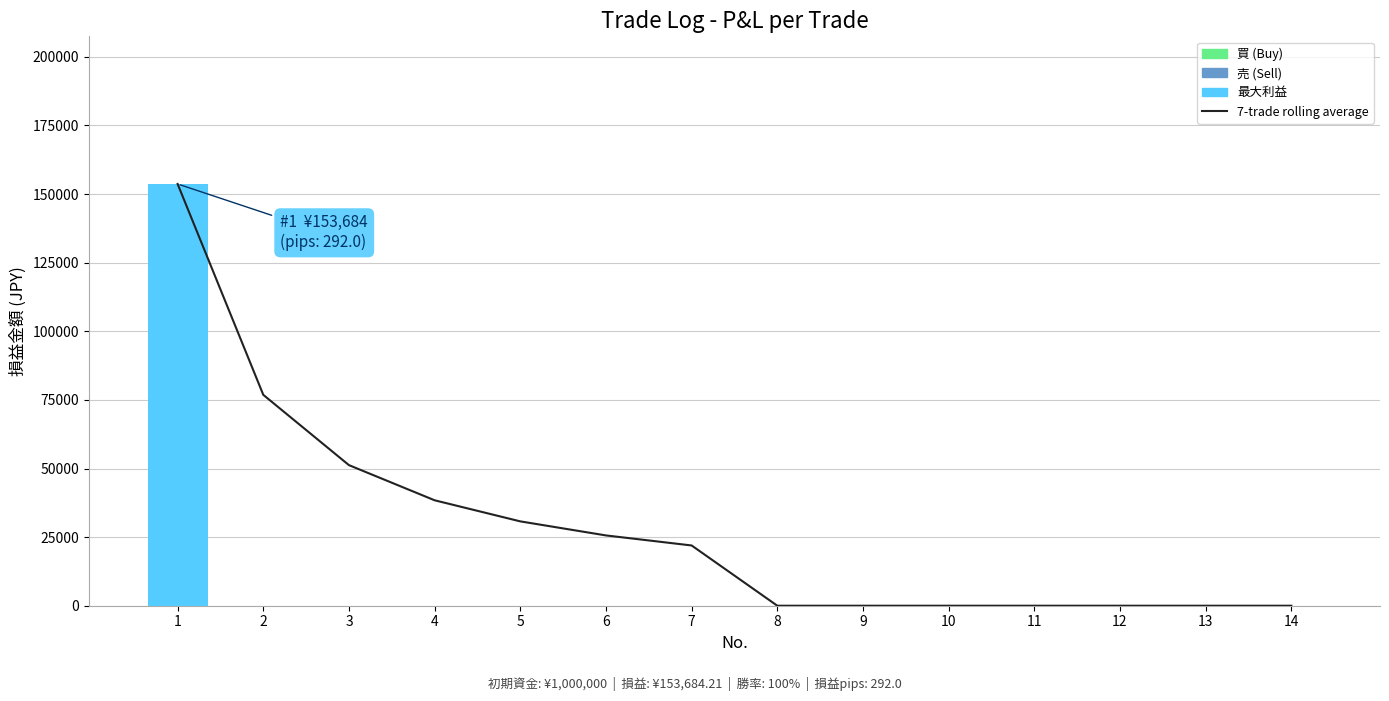

Which series has the widest spread of values?

7-trade rolling average